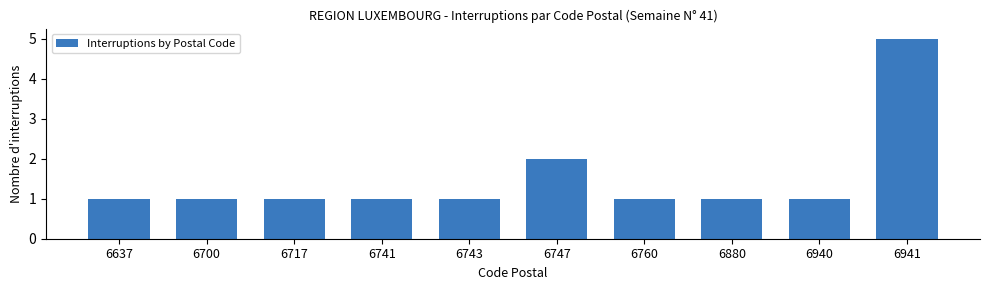

Reading left to right, list all the values displayed in this chart.

6637=1	6700=1	6717=1	6741=1	6743=1	6747=2	6760=1	6880=1	6940=1	6941=5